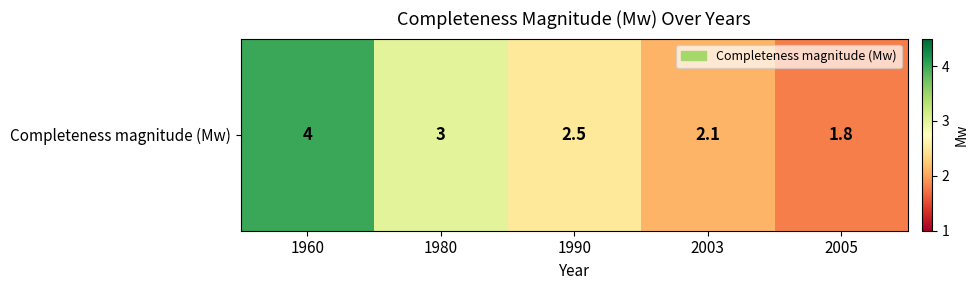

Approximately how many times larger is the value at 1980 compared to 2003?

1.4